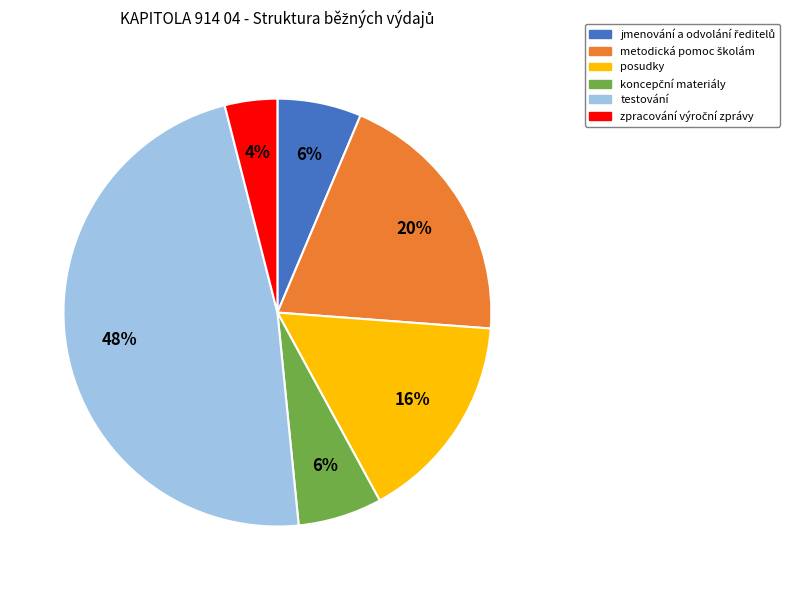

To the nearest percent, what is the average slice percentage?

17%